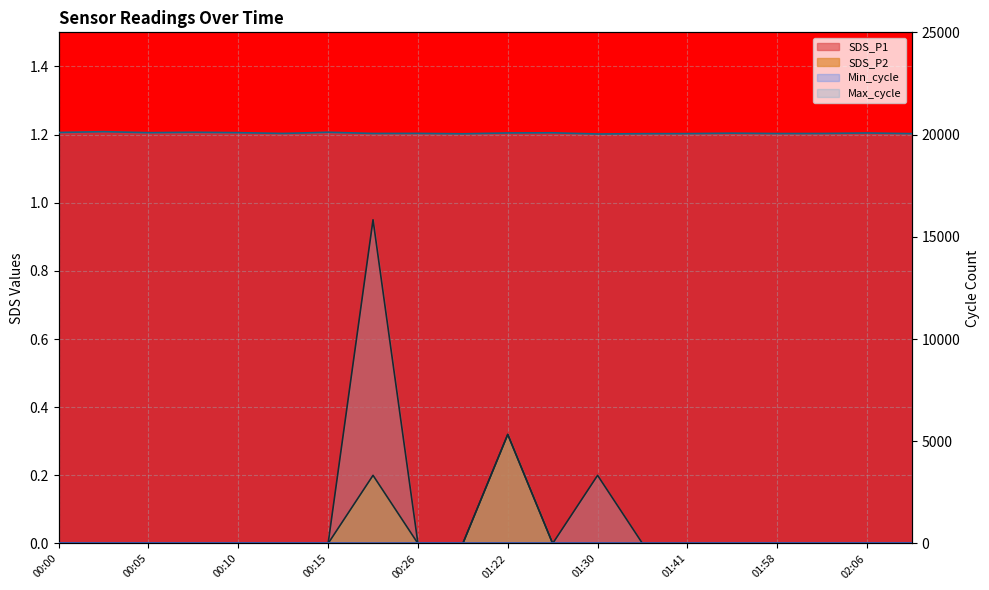

Is it true that SDS_P2 equals 0.3 at 01:22?

True